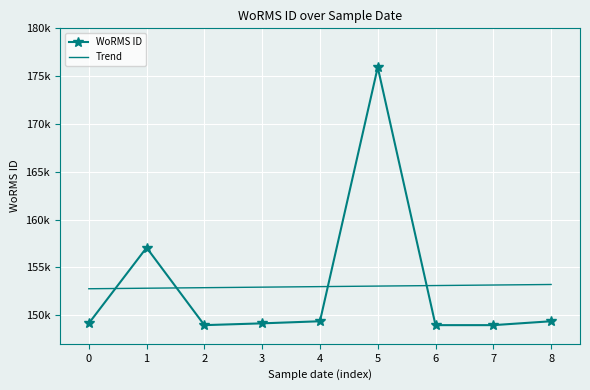

What are all the series names shown in the legend?

WoRMS ID, Trend